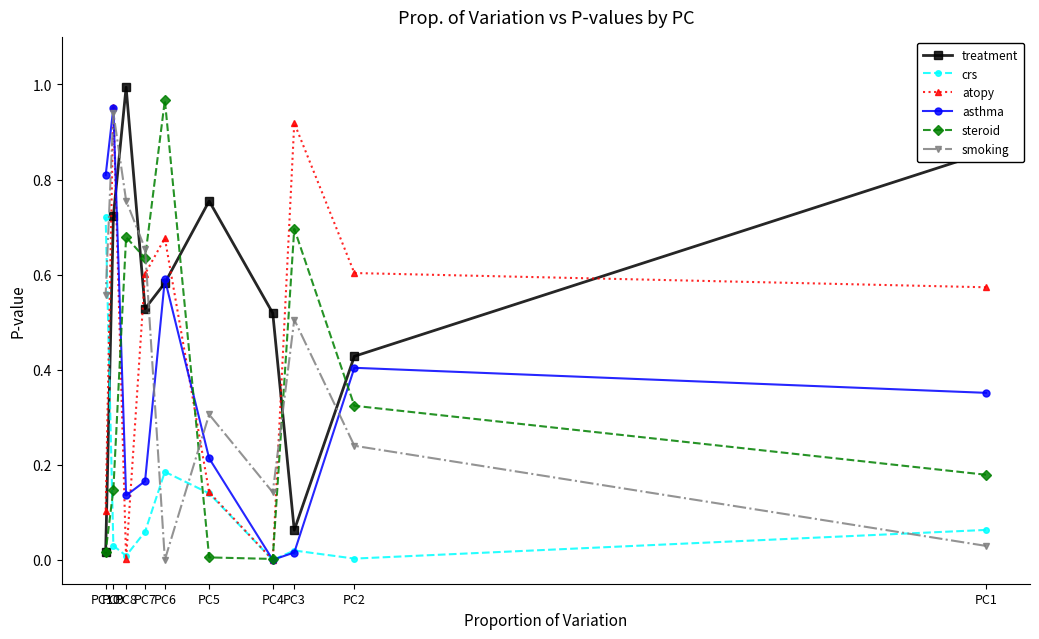

What is the average value of the steroid series?

0.4